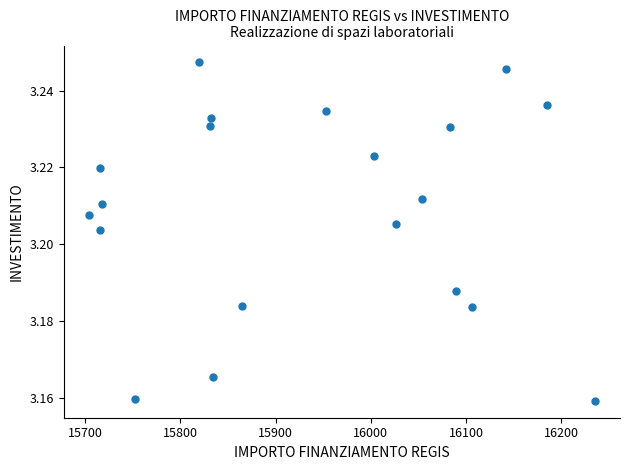

What is the range of X values (max minus min)?

531.4